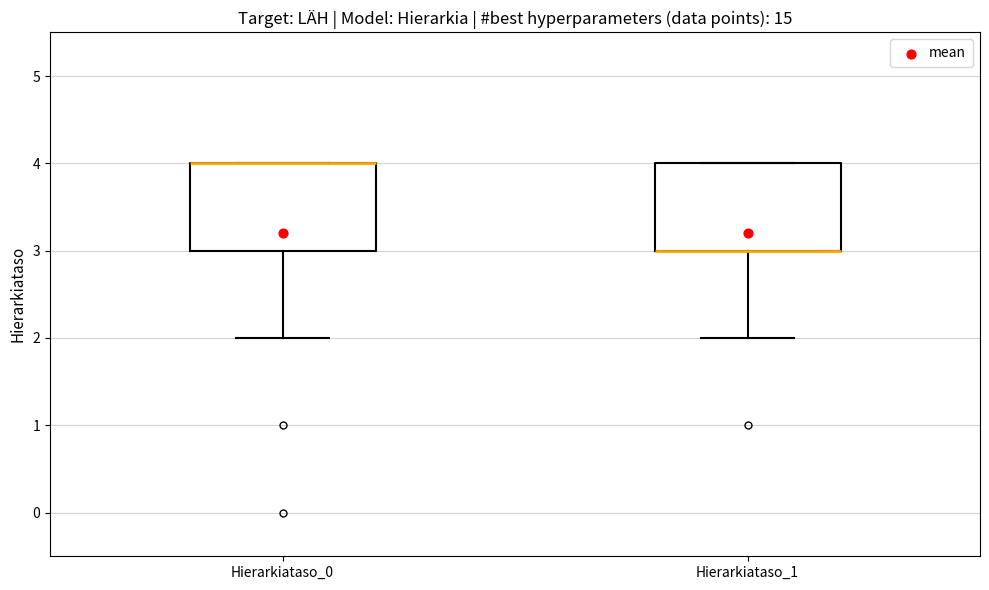

Where does the lower whisker of the box for Hierarkiataso_0 end on the y-axis? The values are not printed on the chart, so give them approximately, as read against the axis.

2